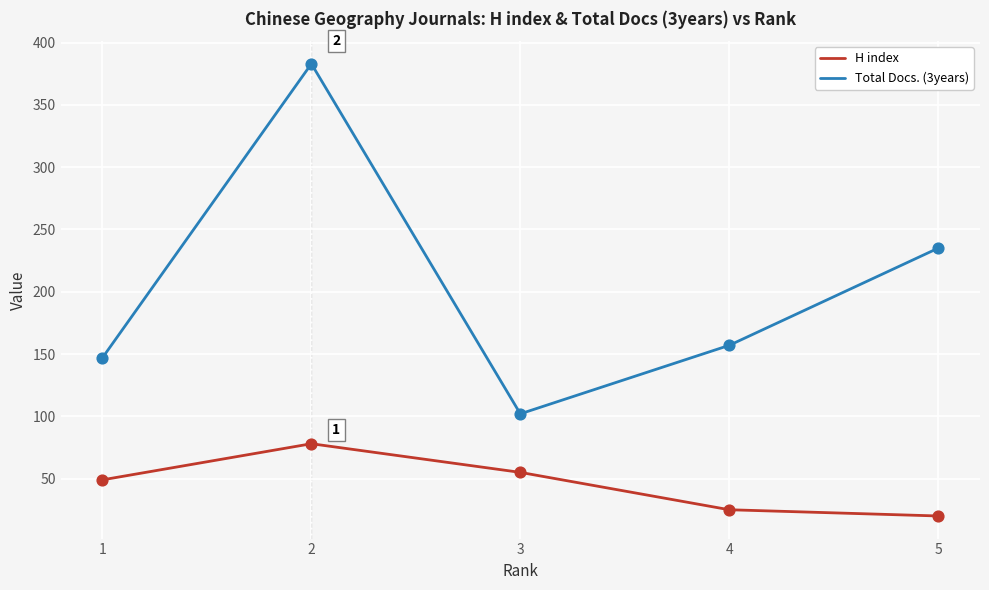

What is the total value across all series at 3?

157